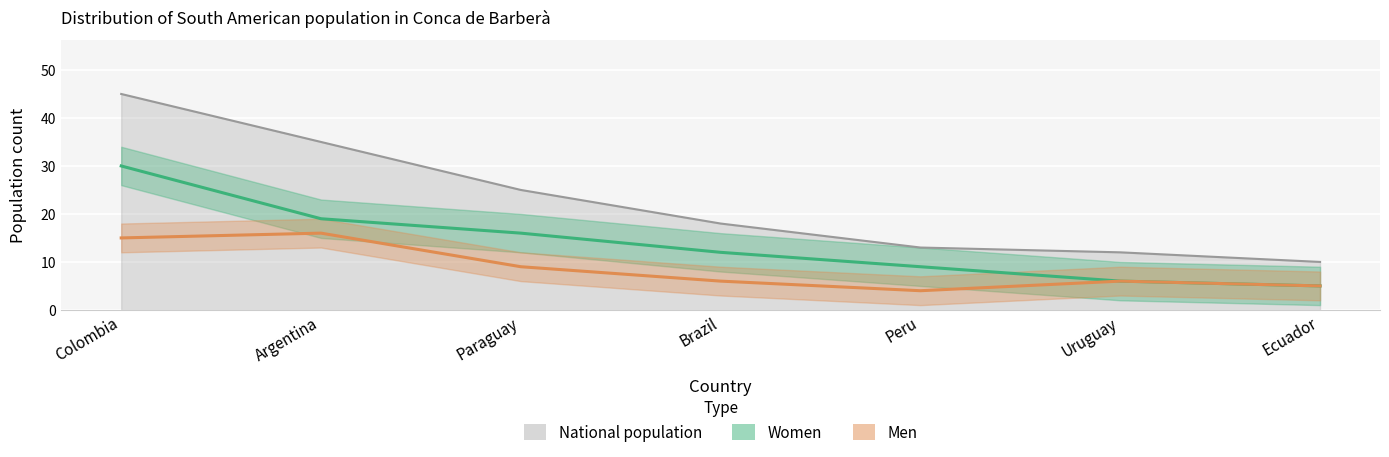

List the labels in order of National population value, smallest first.

Ecuador, Uruguay, Peru, Brazil, Paraguay, Argentina, Colombia